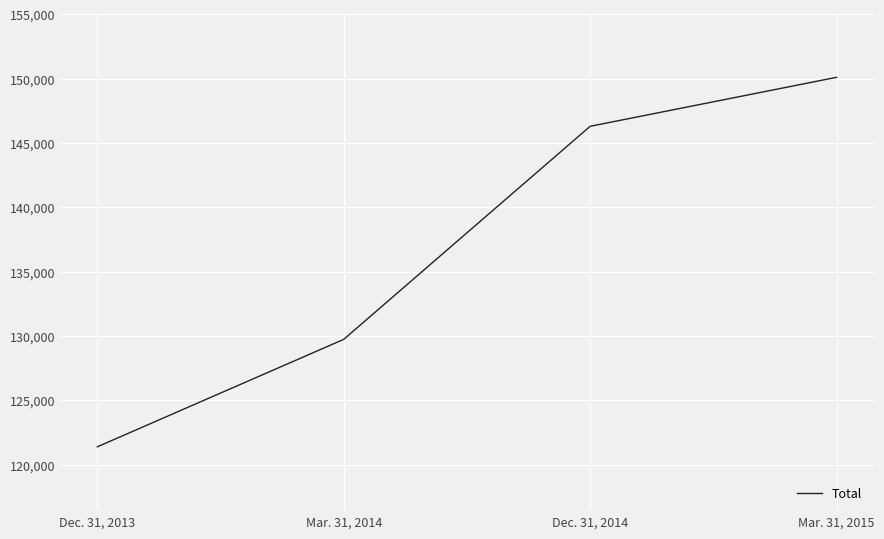

What is the ratio of the value at Dec. 31, 2013 to the value at Dec. 31, 2014?

0.8